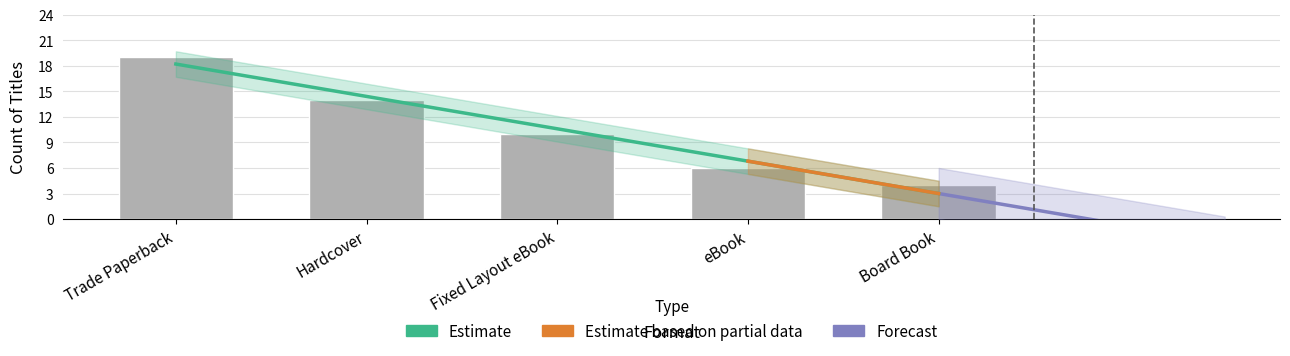

What is the sum of all values?

53